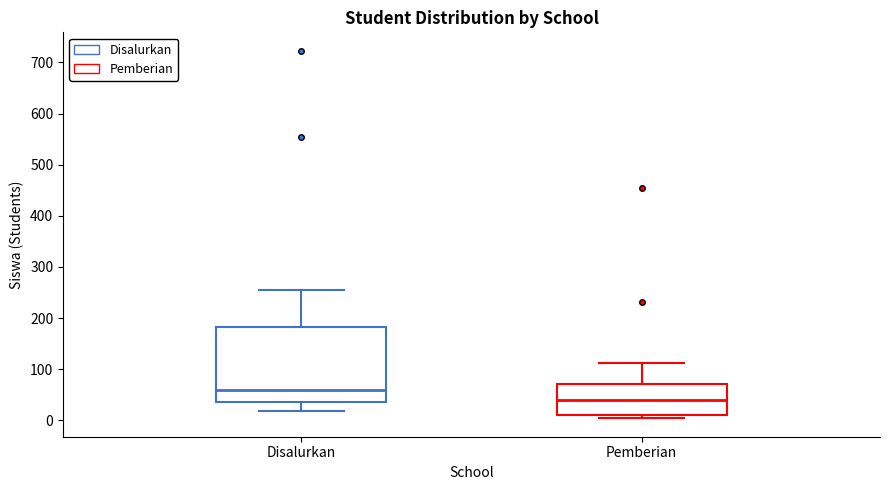

Which box is the tallest, from its lower edge to its upper edge?

Disalurkan